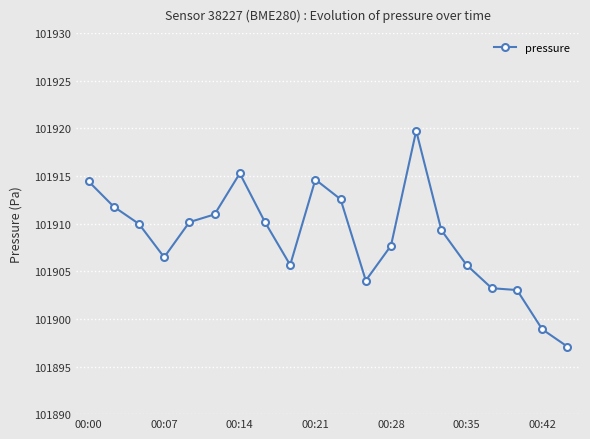

What is the value of the 20th point from the left?

101897.1